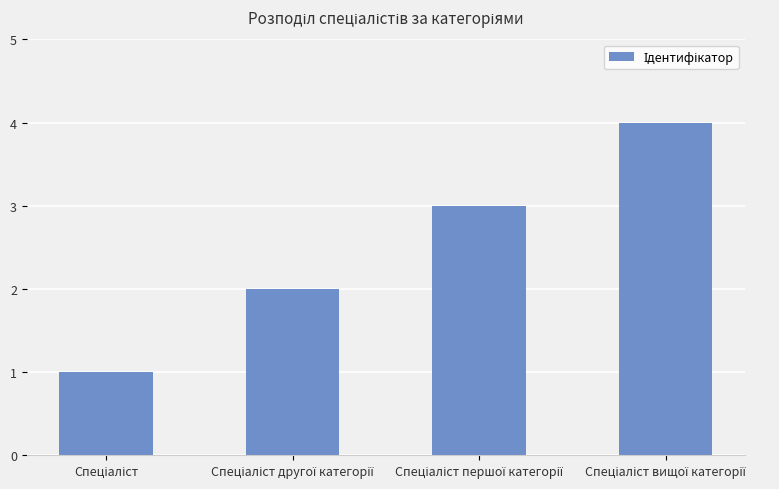

Reading left to right, transcribe all the data shown in this chart.

1	2	3	4